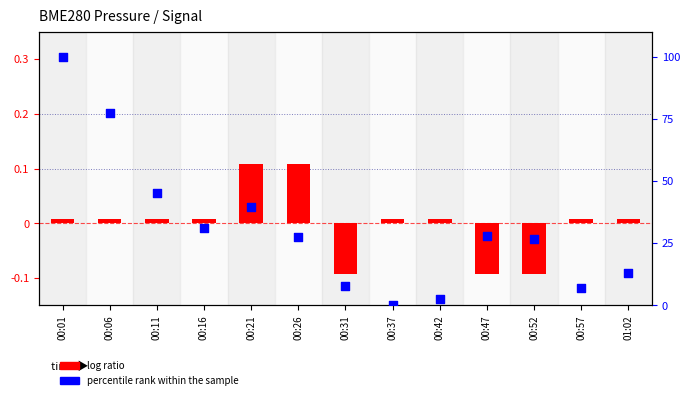

Which series contains the highest Y value?

percentile rank within the sample